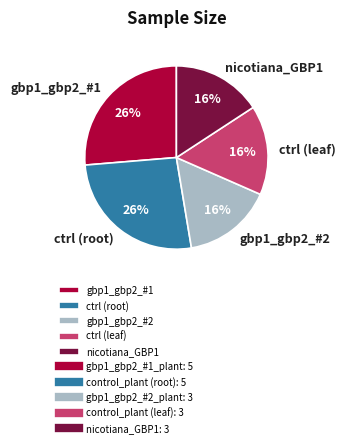

Is gbp1_gbp2_#2 the majority of the pie?

No